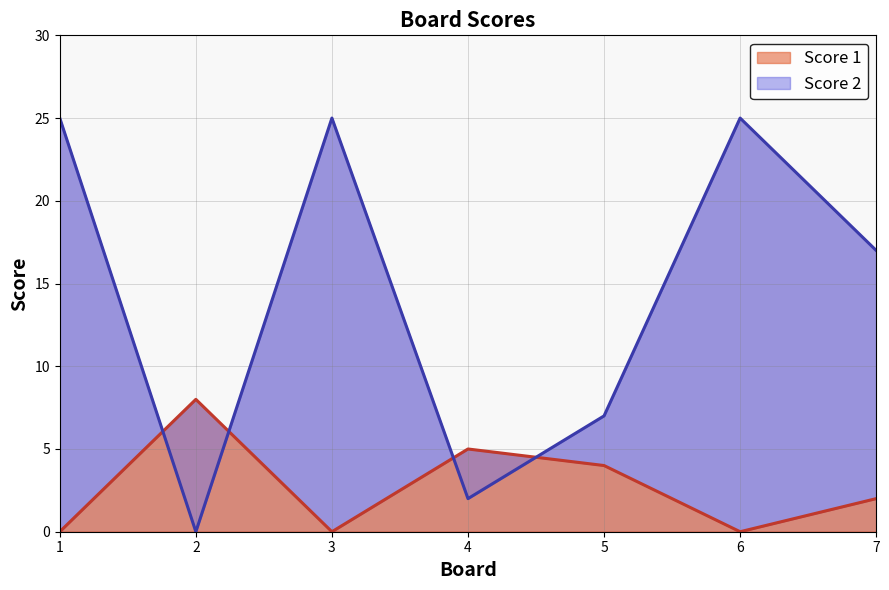

How many Score 1 values are between 0 and 5?

6